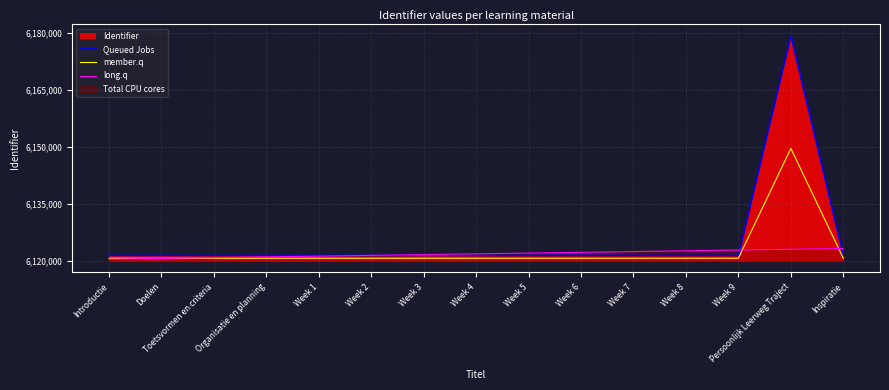

Which series has the largest total across all categories?

Queued Jobs